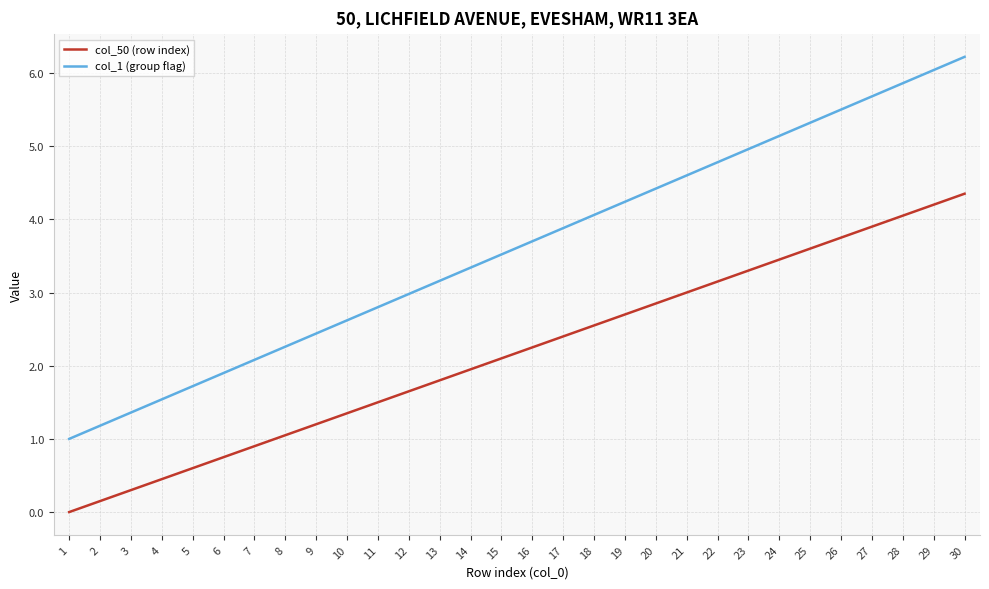

At which label does col_50 (row index) reach its minimum?

1